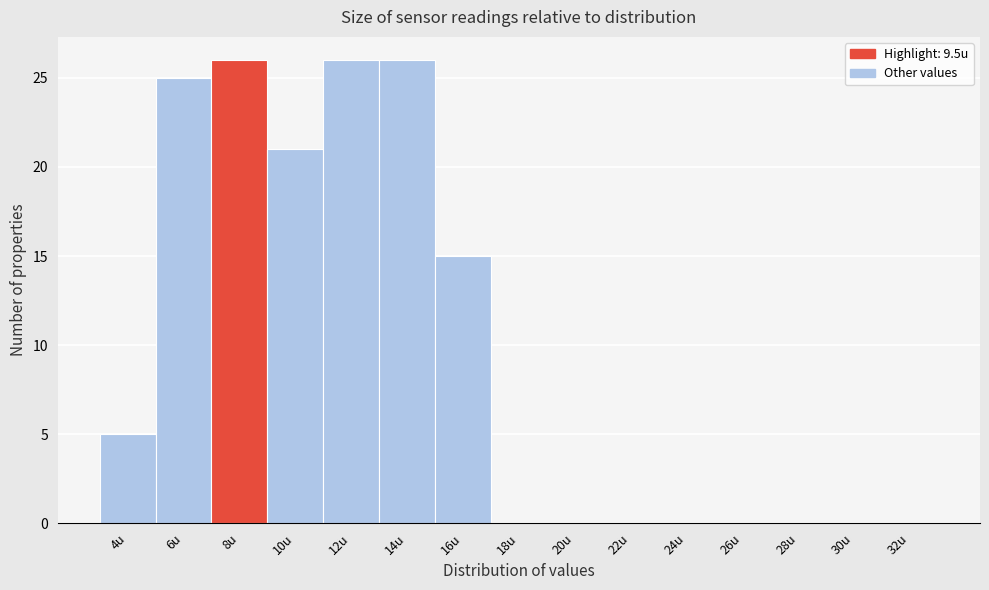

Reading right to left, what are all the values shown in this chart?

32u=0	30u=0	28u=0	26u=0	24u=0	22u=0	20u=0	18u=0	16u=15	14u=26	12u=26	10u=21	8u=26	6u=25	4u=5